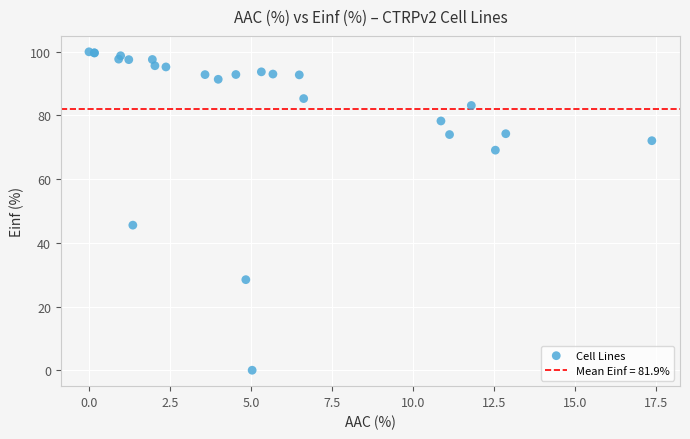

What Y value in the scatter plot is closest to 50?

45.6